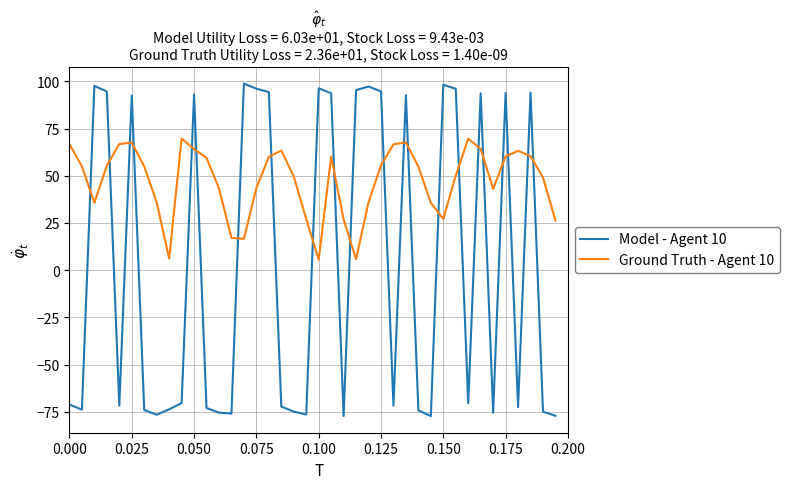

How many intersections are there between Ground Truth - Agent 10 and Model - Agent 10?

22